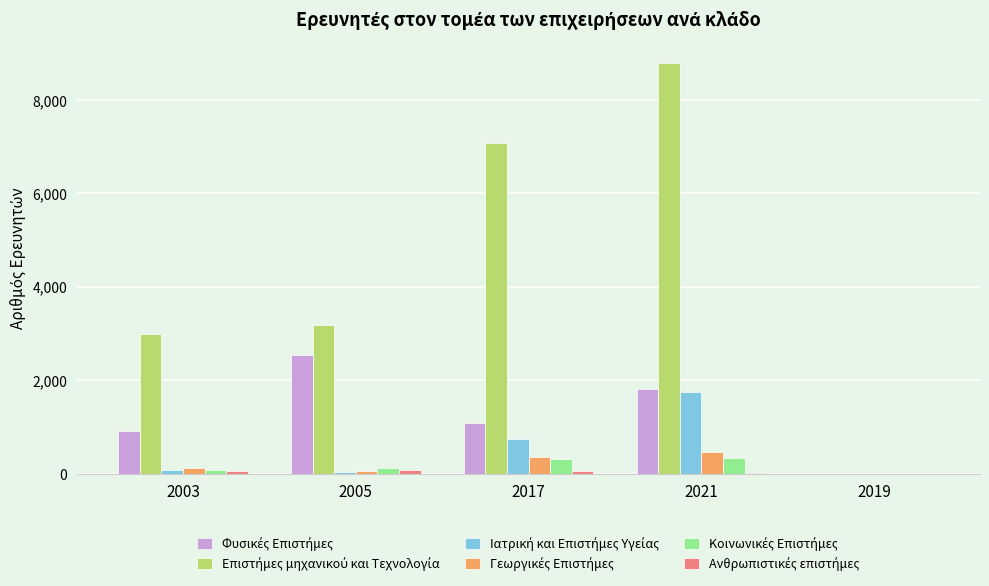

At which category is the sum across all series the highest?

2021